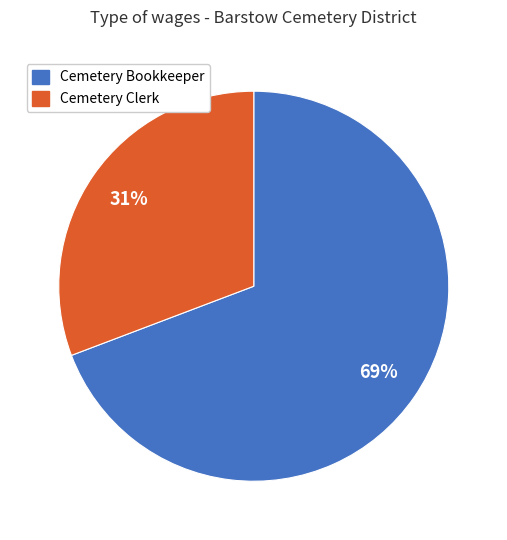

How many segments does this pie chart have?

2